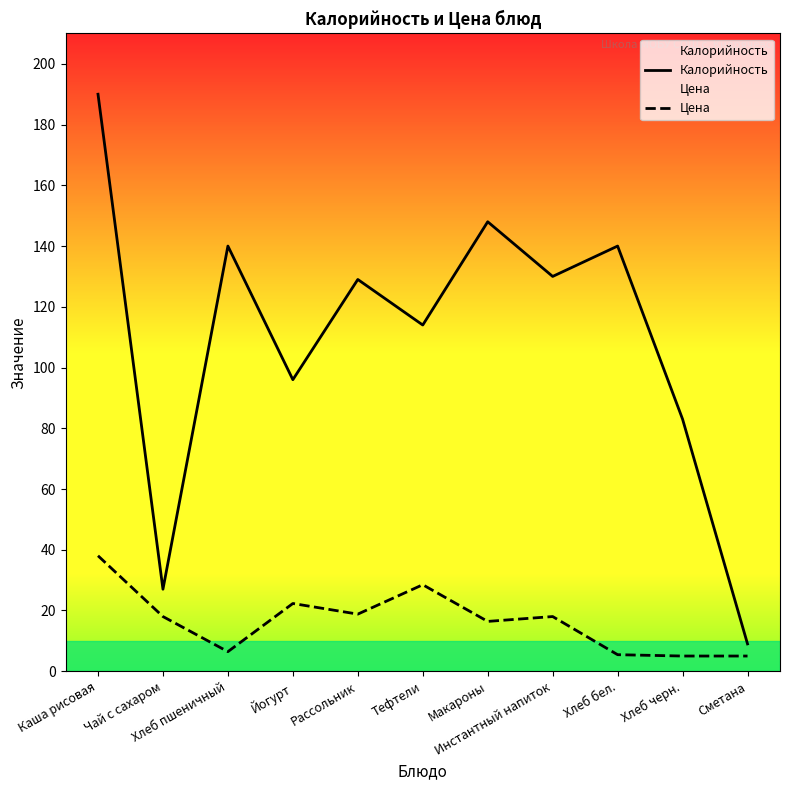

Does the chart have visible grid lines?

No